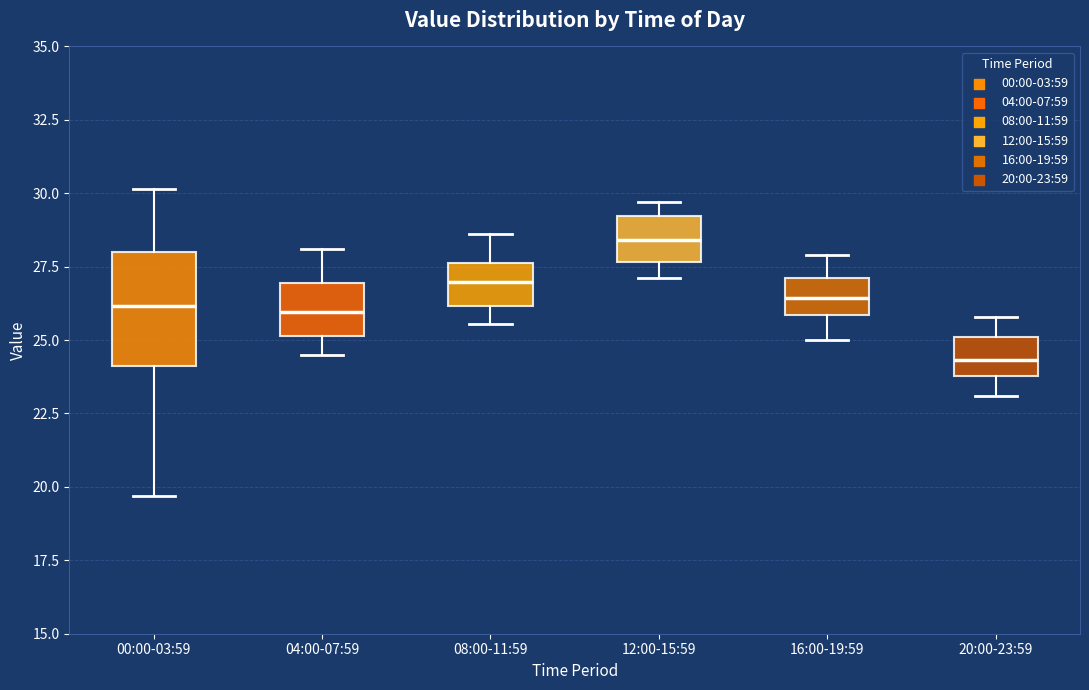

Reading left to right, read every box against the y-axis: the position of its median line, the range the box covers, and the ends of its whiskers. The values are not printed on the chart, so give them approximately, as read against the axis.

00:00-03:59: median 26.0, box 24.0 to 28.0, whiskers 19.5 to 30.0
04:00-07:59: median 26.0, box 25.0 to 27.0, whiskers 24.5 to 28.0
08:00-11:59: median 27.0, box 26.0 to 27.5, whiskers 25.5 to 28.5
12:00-15:59: median 28.5, box 27.5 to 29.0, whiskers 27.0 to 29.5
16:00-19:59: median 26.5, box 26.0 to 27.0, whiskers 25.0 to 28.0
20:00-23:59: median 24.5, box 24.0 to 25.0, whiskers 23.0 to 26.0